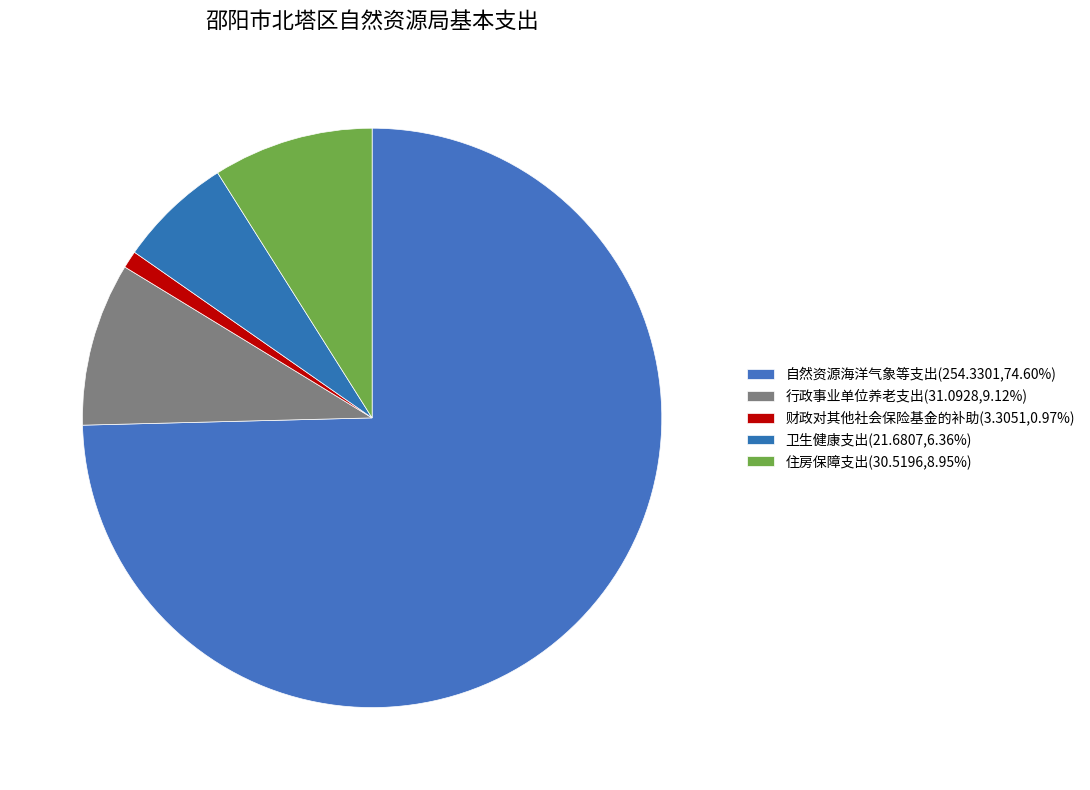

Which category has the biggest portion of the pie?

自然资源海洋气象等支出